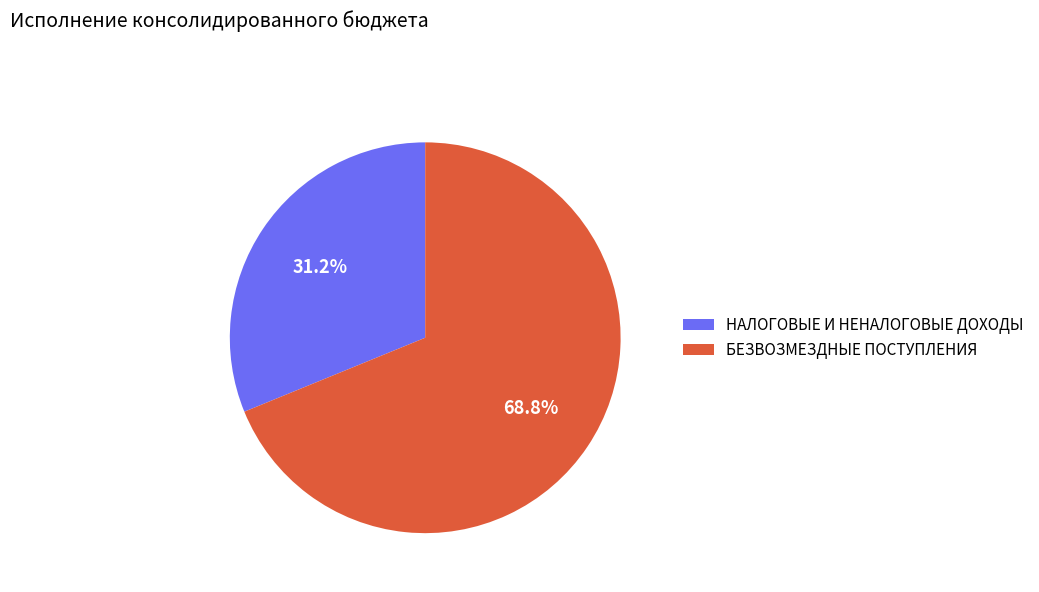

Which category has the smallest portion of the pie?

НАЛОГОВЫЕ И НЕНАЛОГОВЫЕ ДОХОДЫ